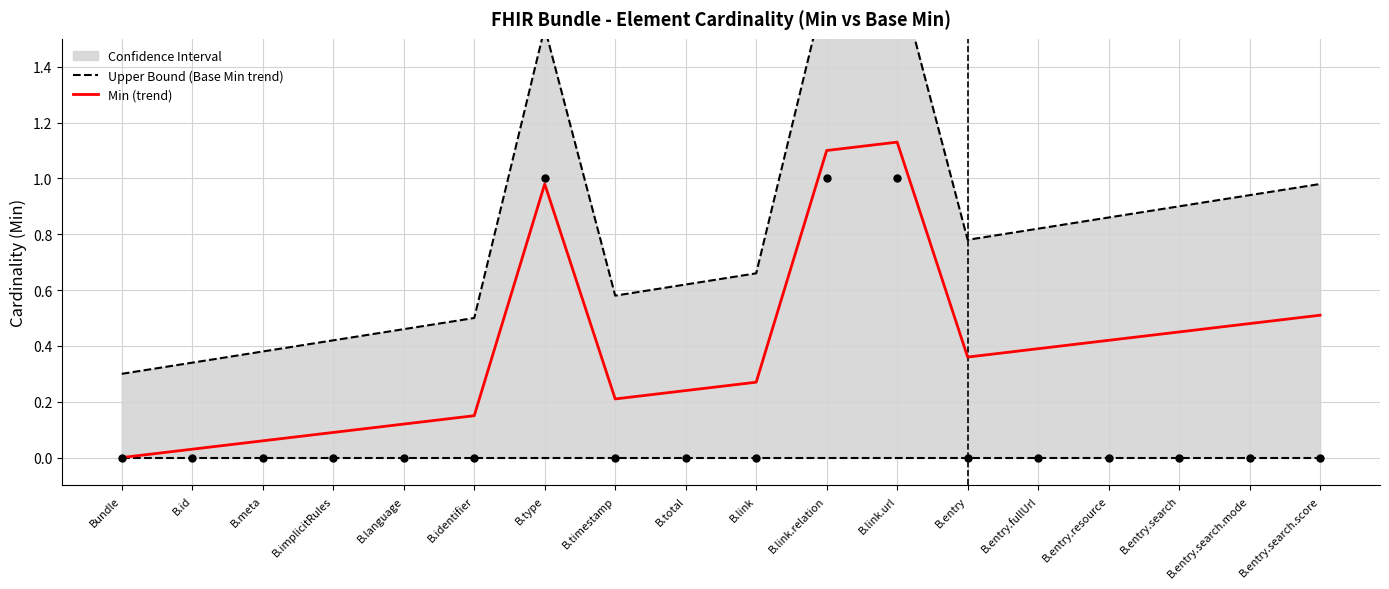

At which category is the sum across all series the highest?

B.link.url